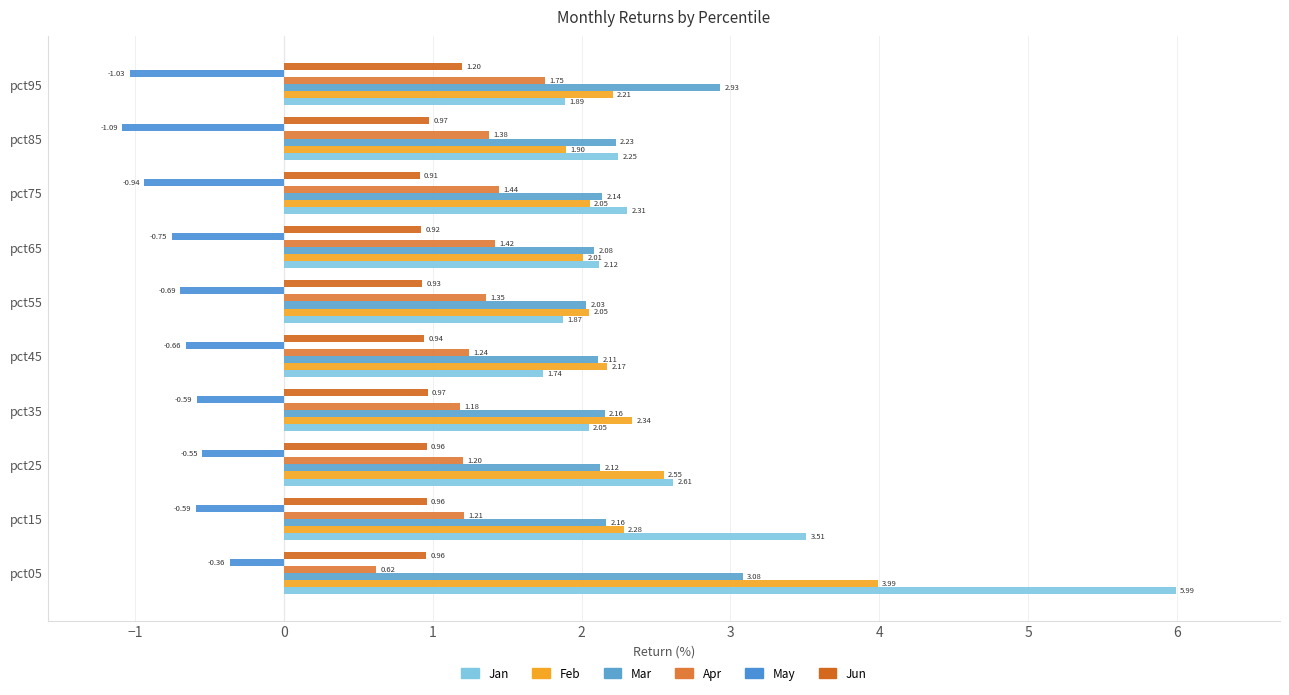

How many values in the Apr series exceed 1?

9